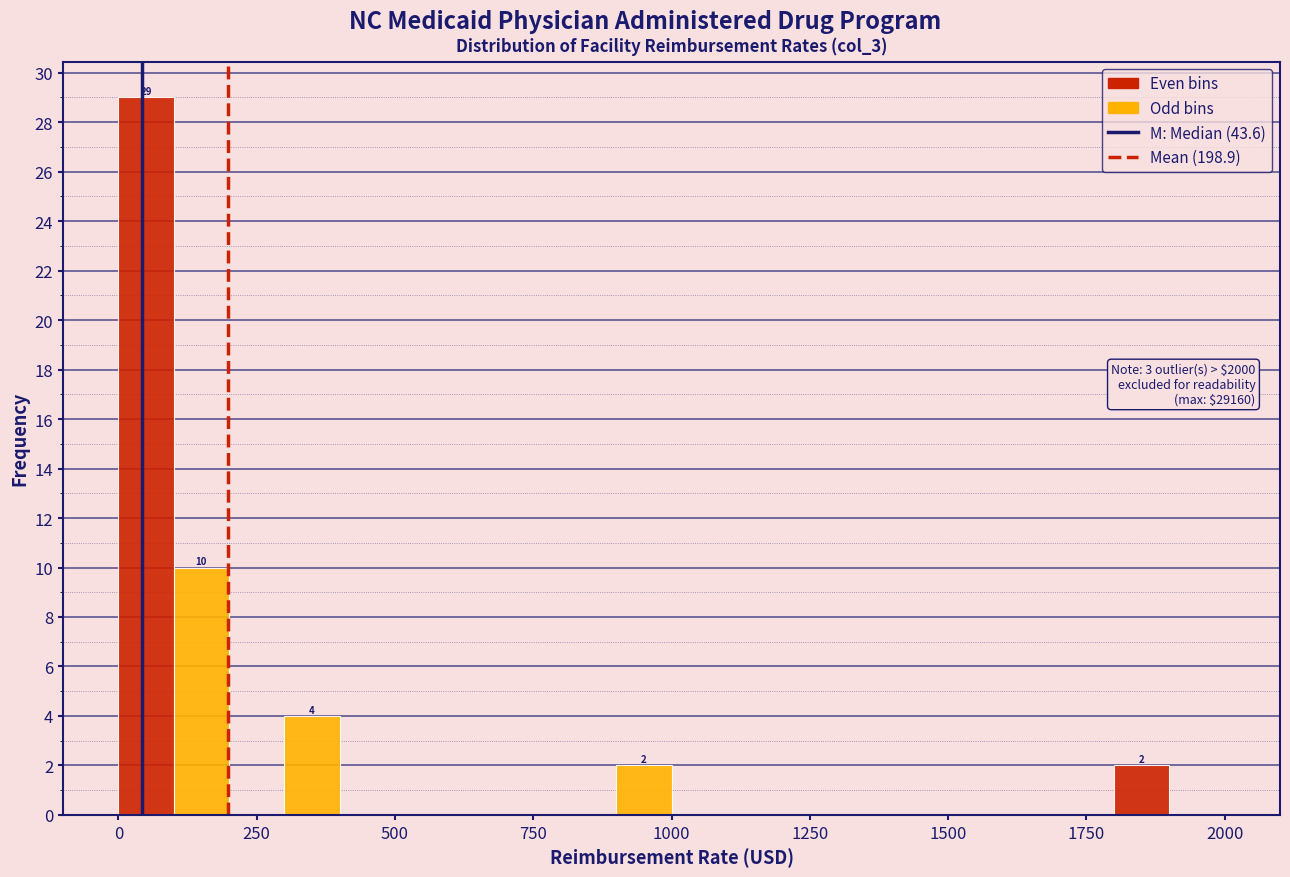

Around what value on the x-axis is the tallest bar? Give the approximate position of its centre, as read against the axis.

50